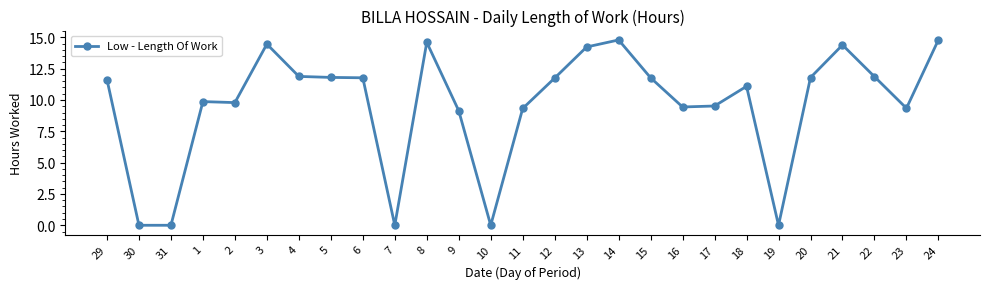

What position from the right is 14?

11